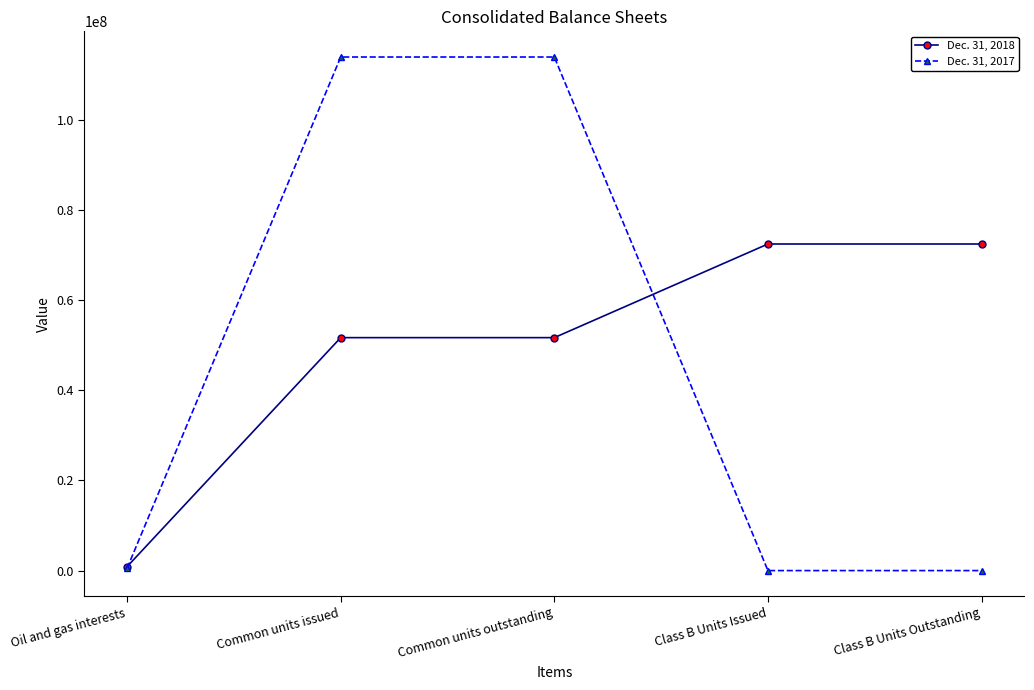

List the series in order of their peak value, lowest first.

Dec. 31, 2018, Dec. 31, 2017